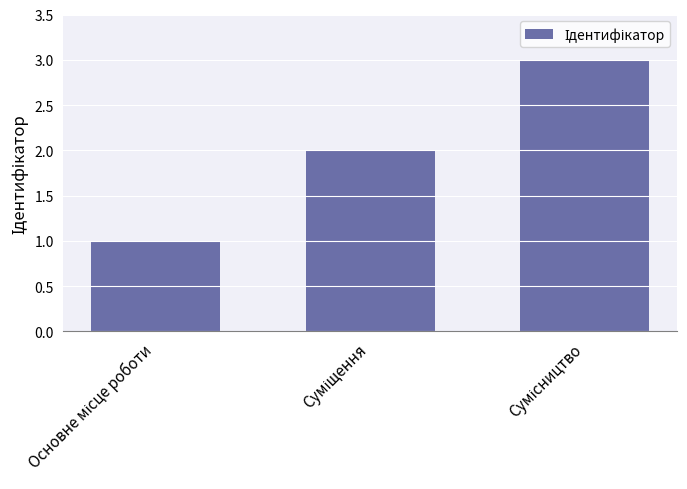

What is the smallest value displayed?

1